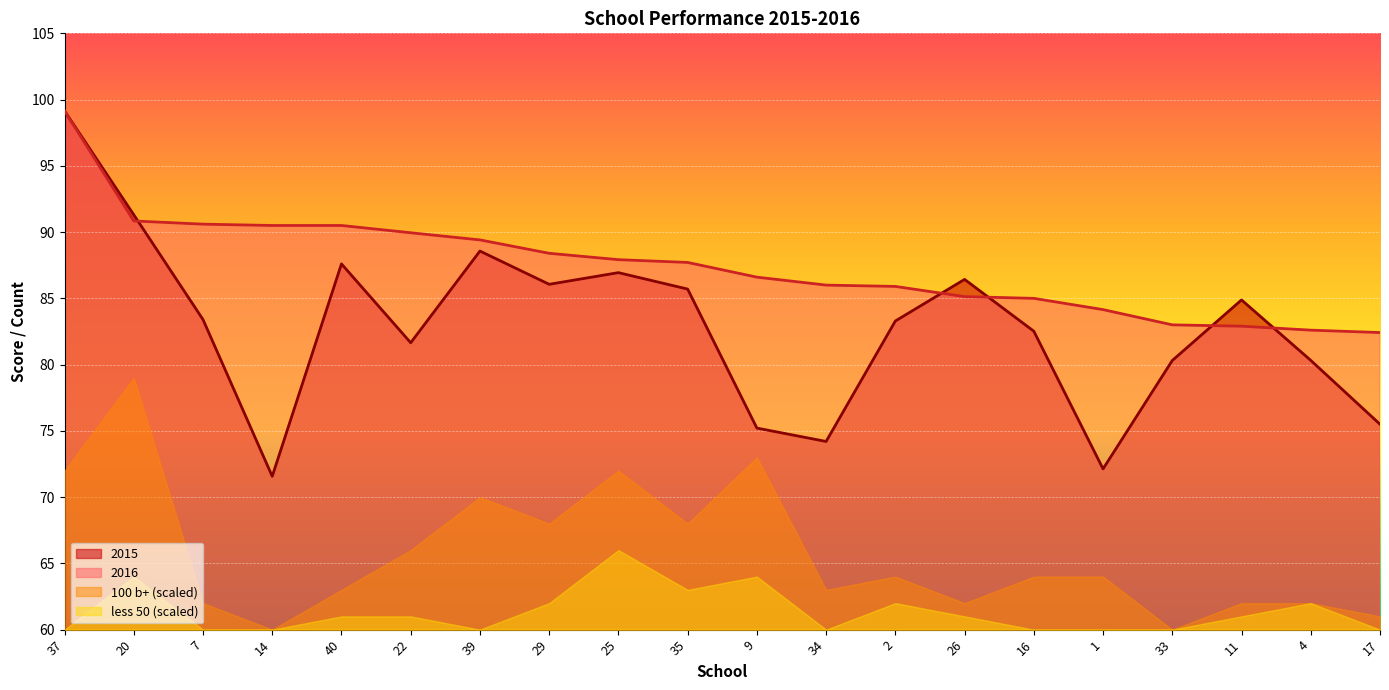

Where is 2016 nearest to the value 90?

22